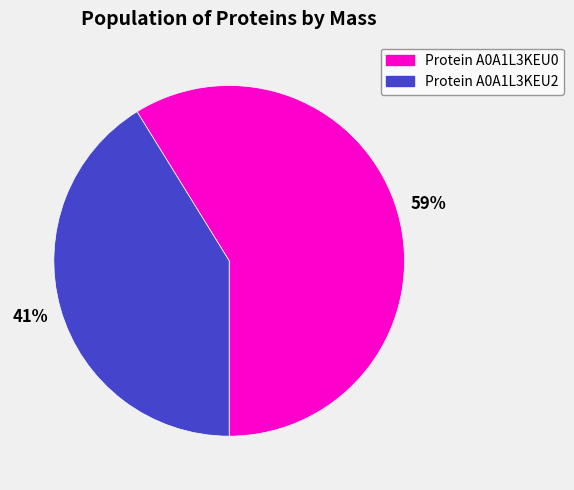

To the nearest percent, what is the difference between the largest and smallest slice percentages?

18%